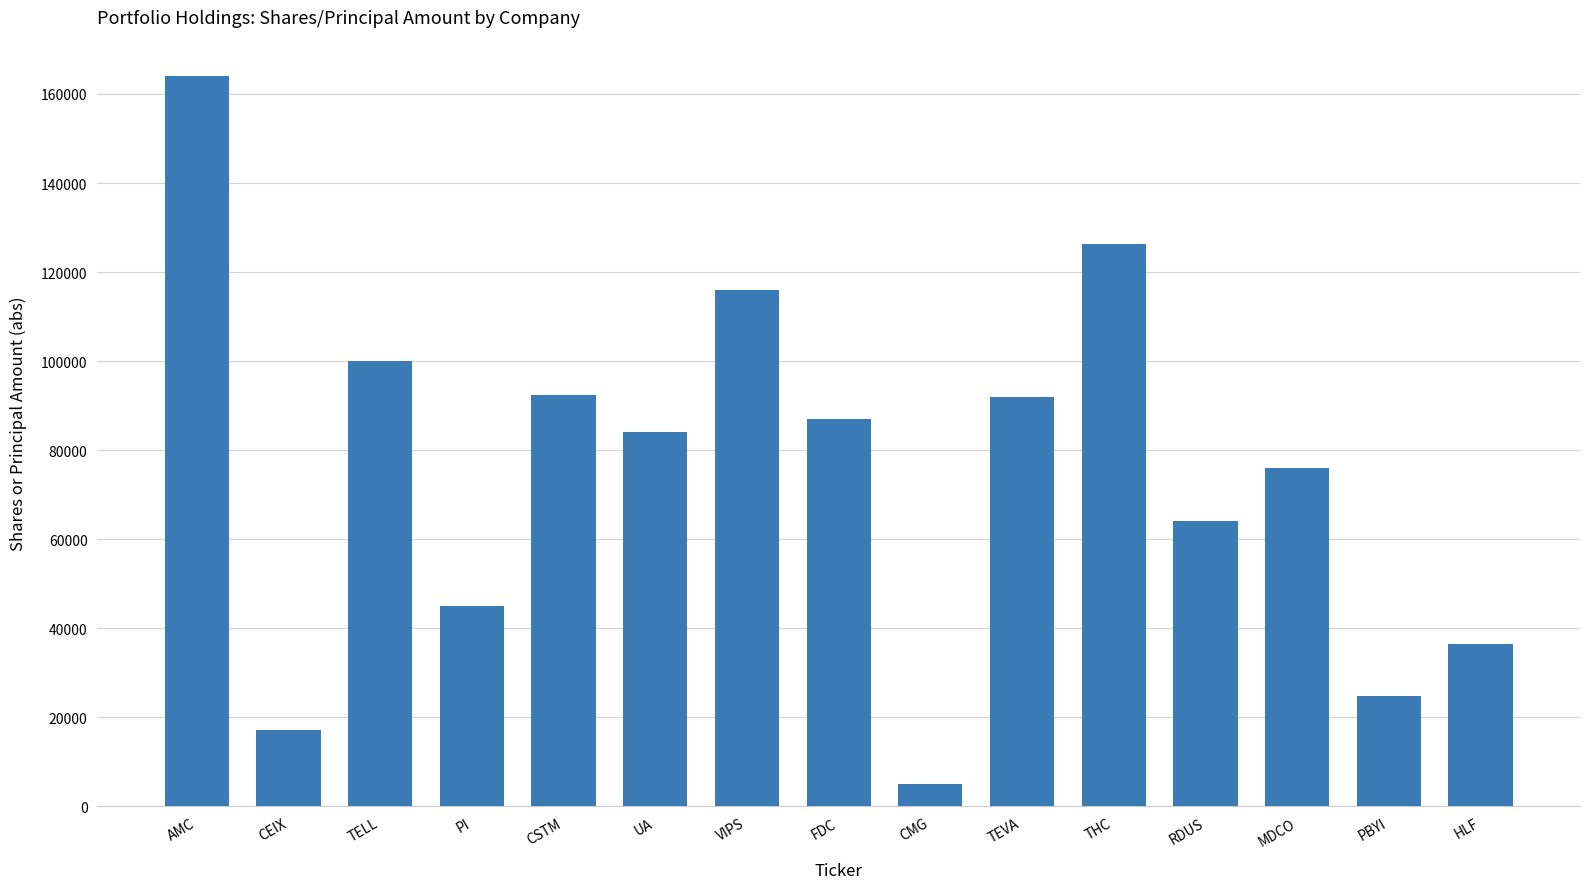

Is it true that the value at VIPS is 28818?

False